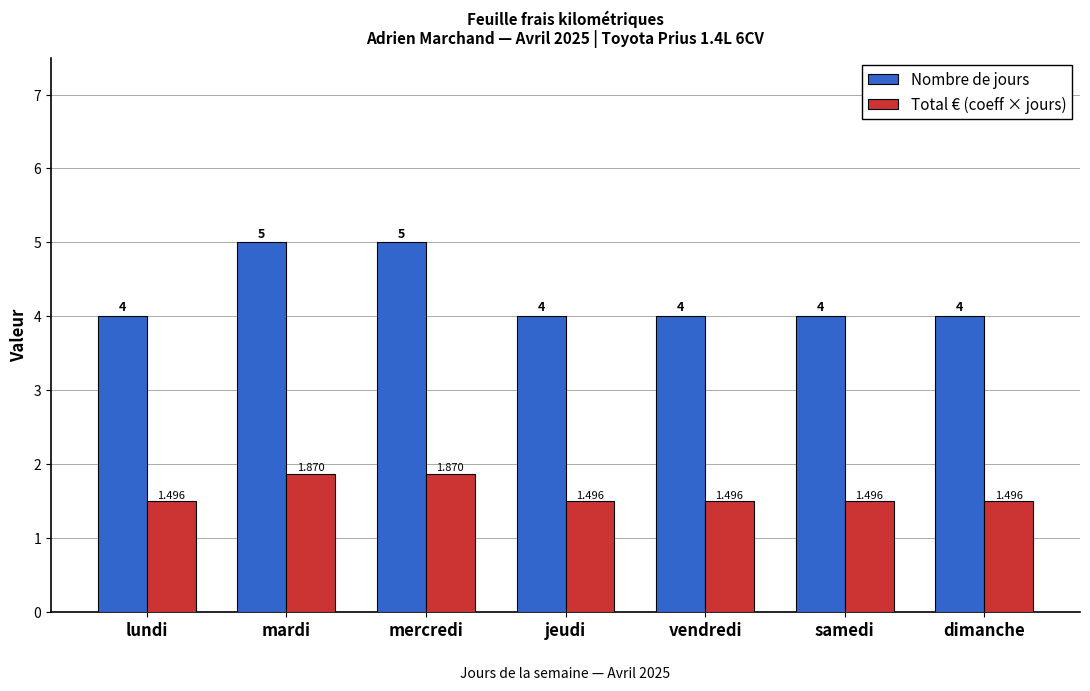

What position from the right is dimanche?

1